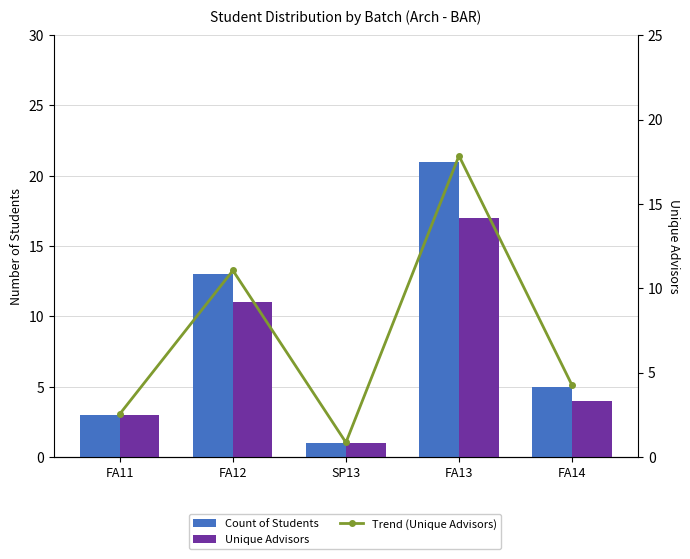

At which label does Unique Advisors first exceed 4?

FA12